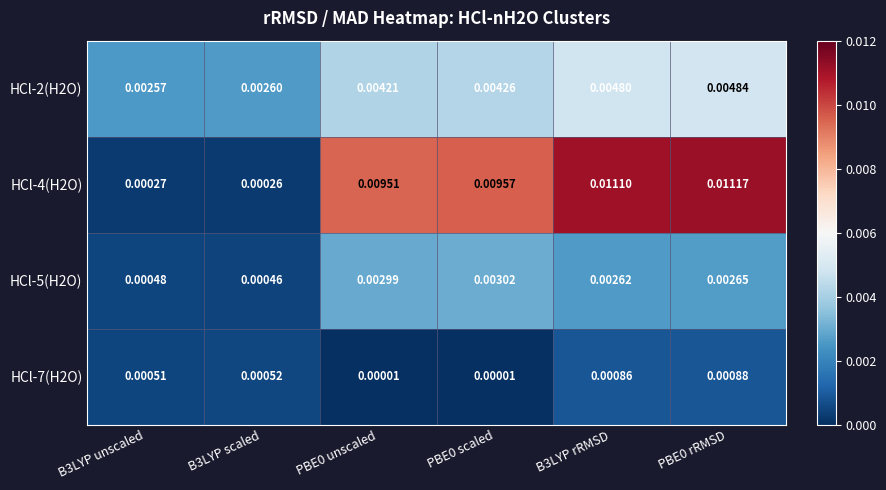

At which category is the sum across all series the highest?

PBE0 rRMSD